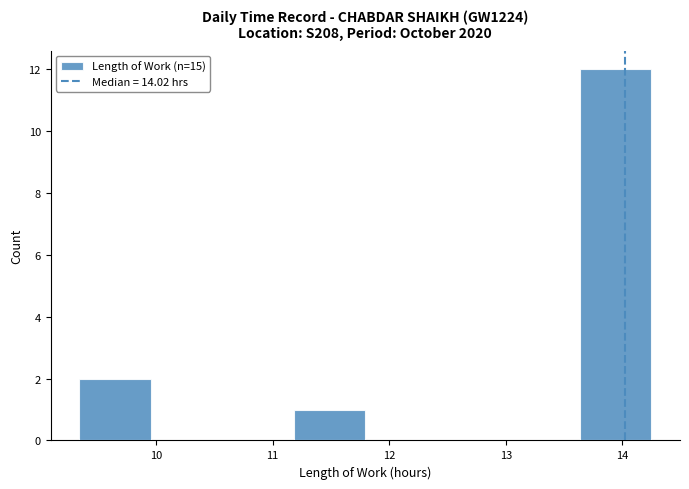

How tall is the bar that spans 11.2 to 11.8 on the x-axis? Neither the bar edges nor the heights are printed on the chart, so give them approximately, as read against the axes.

1